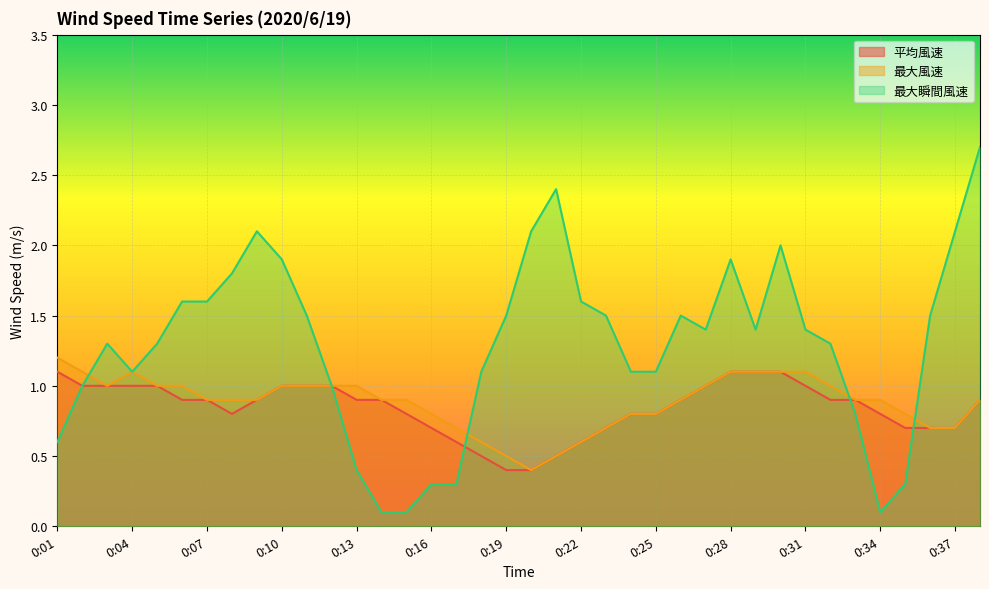

What is the difference between the second highest and minimum values in the 平均風速 series?

0.7